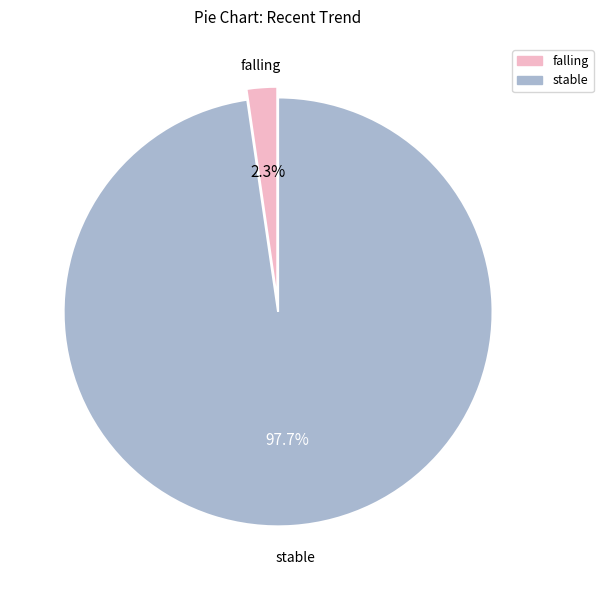

Is there any slice that represents more than half of the pie?

Yes